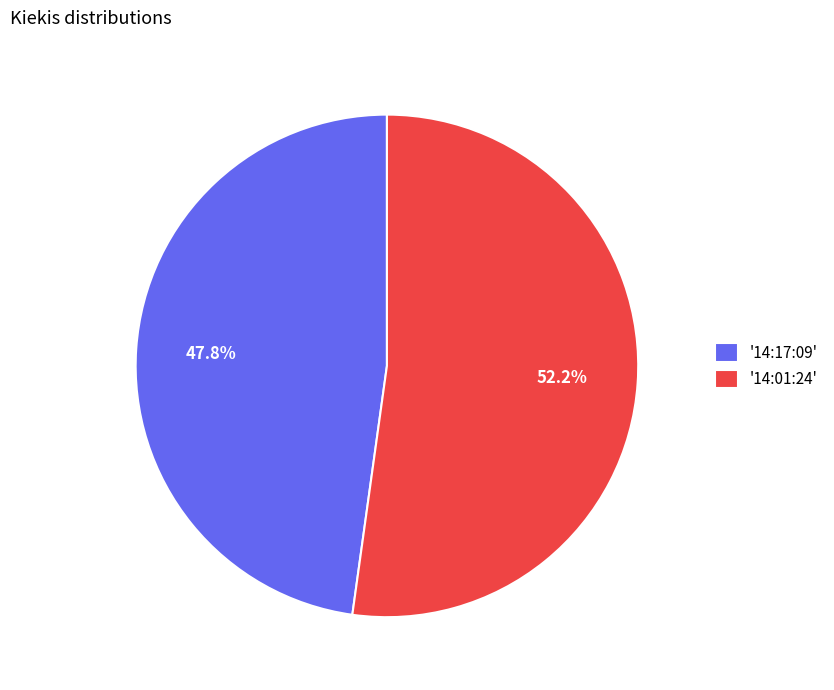

Between '14:01:24' and '14:17:09', which is larger?

'14:01:24'